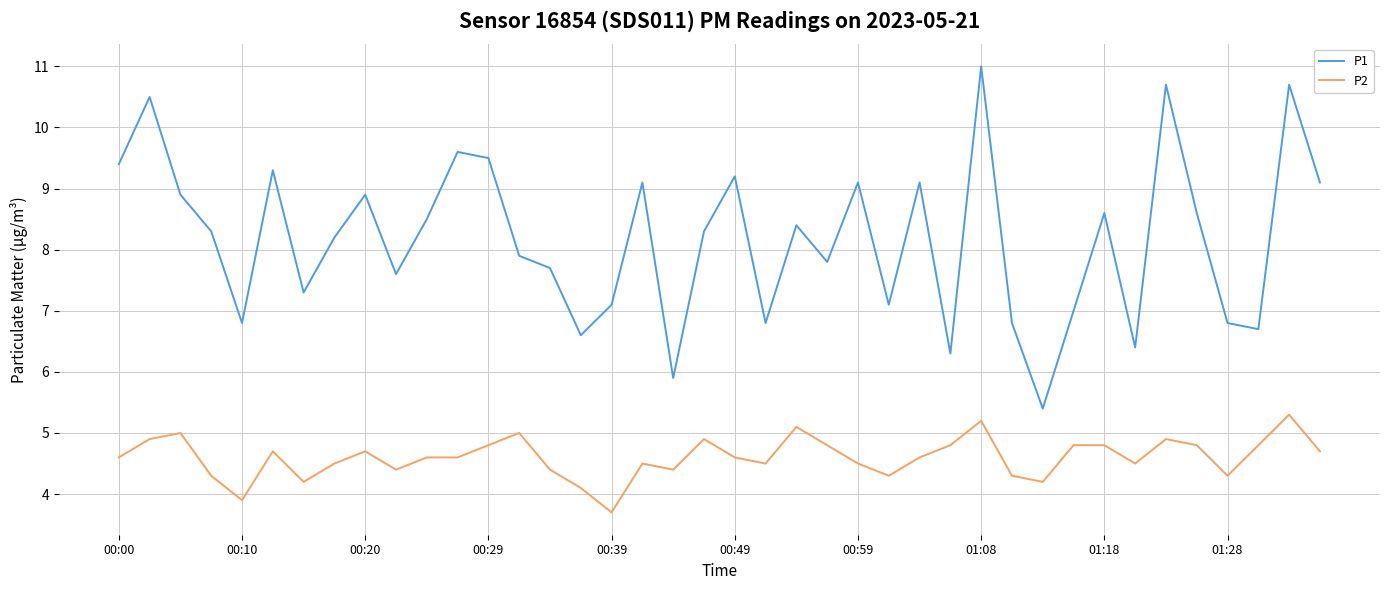

What is the maximum value for P2?

5.3